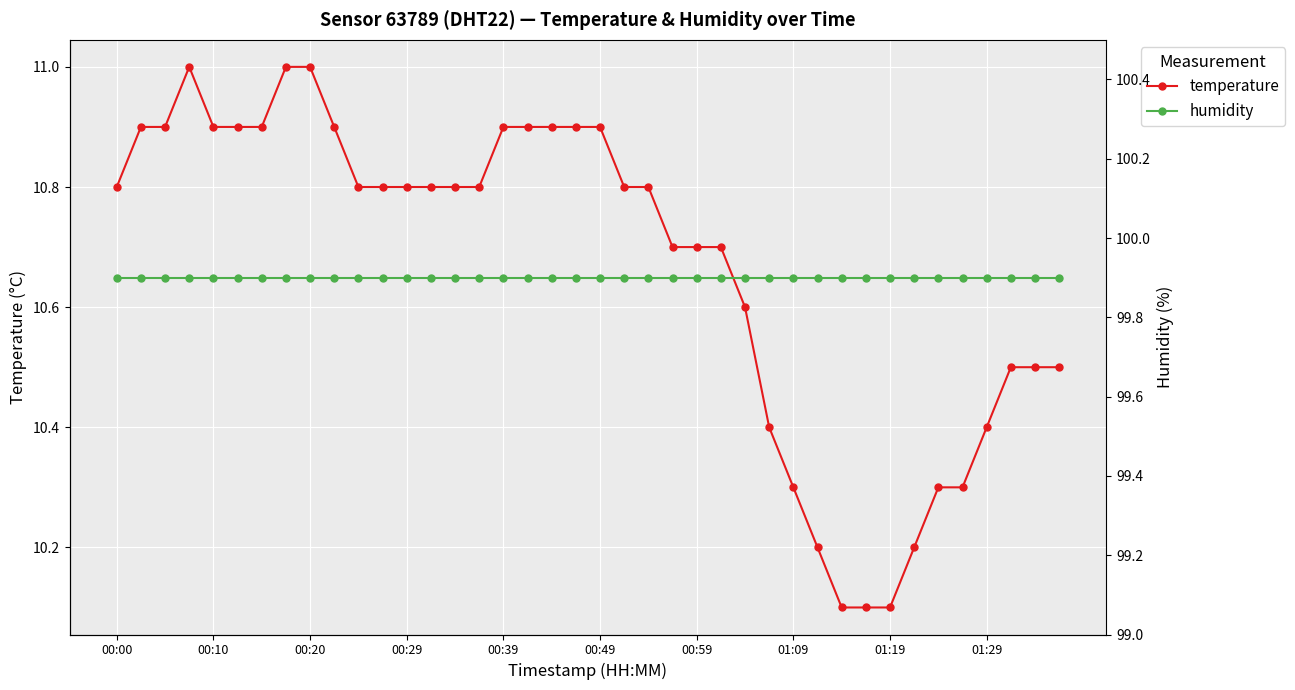

True or false: temperature has more than 0 points higher than both neighbors.

True